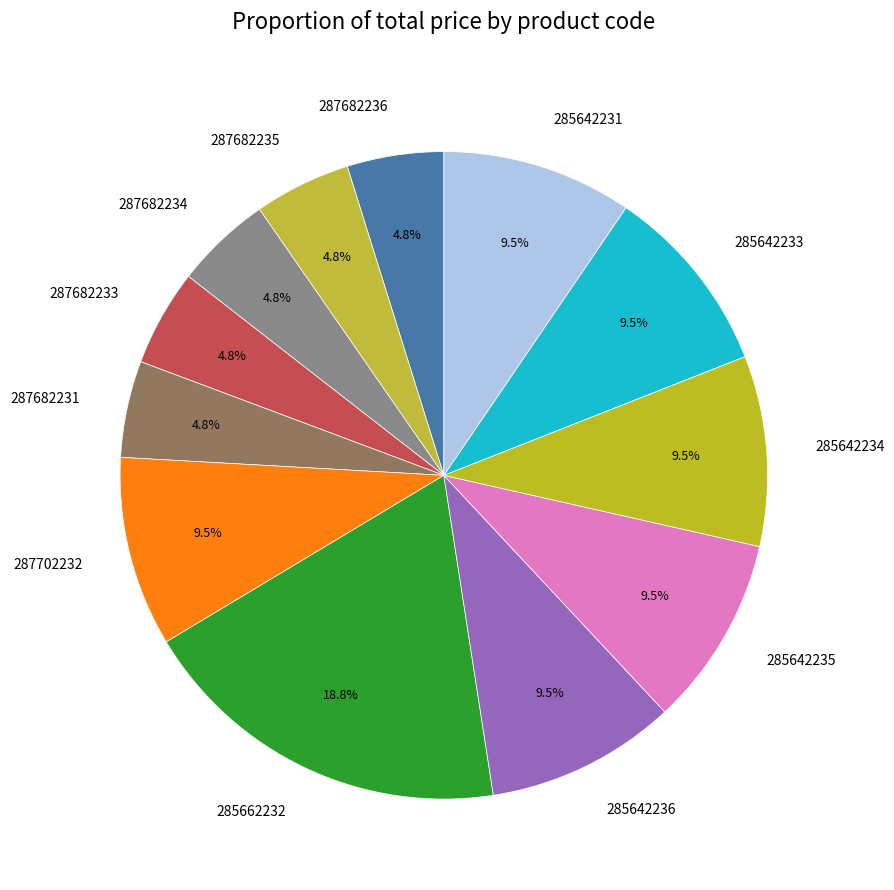

What percentage is the 287682231 slice, to the nearest percent?

5%